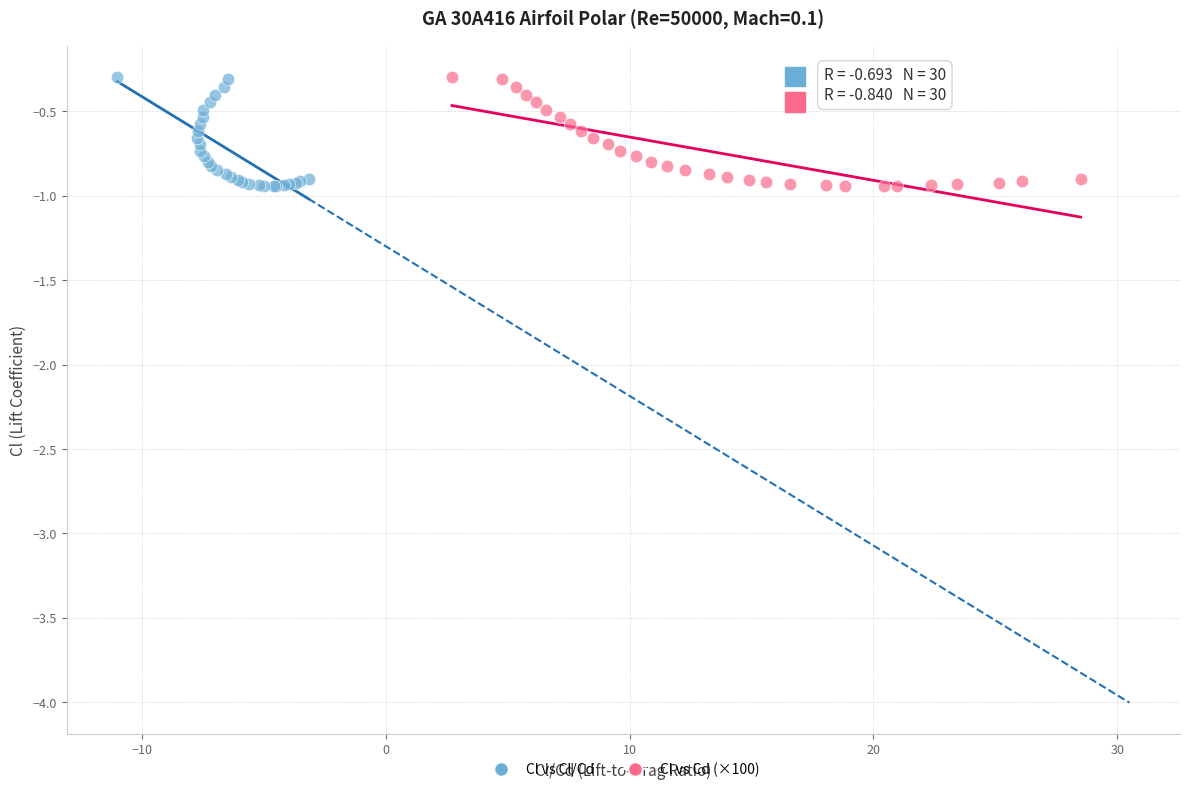

What are all the series names shown in the legend?

Cl vs Cl/Cd, Cl vs Cd (×100)